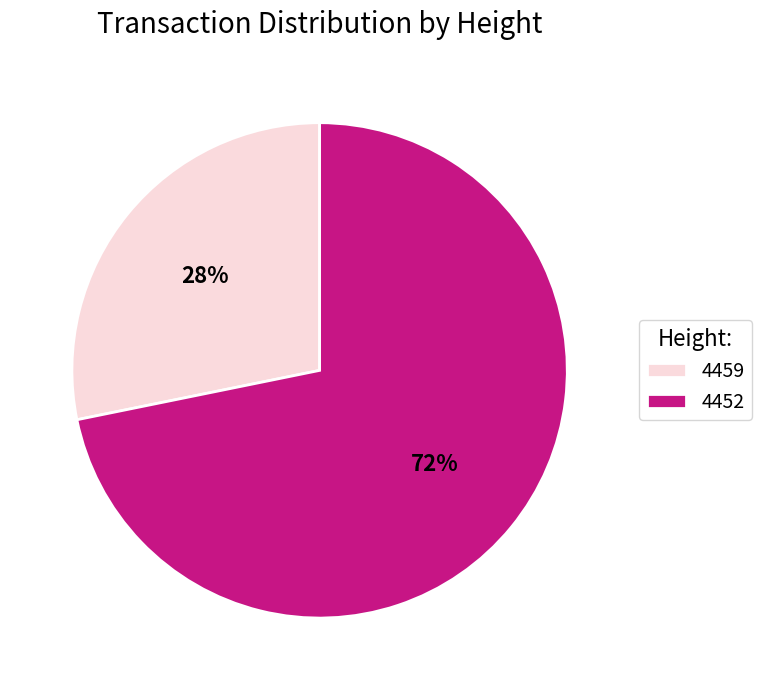

How many segments does this pie chart have?

2